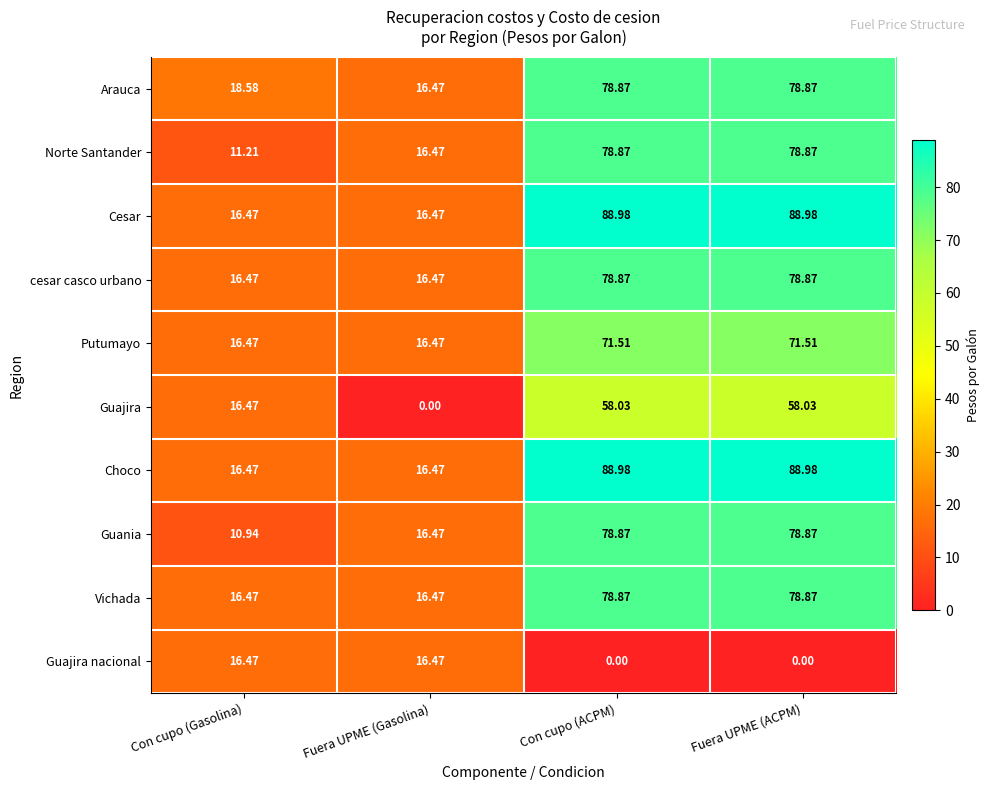

Where does the Norte Santander series first go above 78?

Con cupo (ACPM)